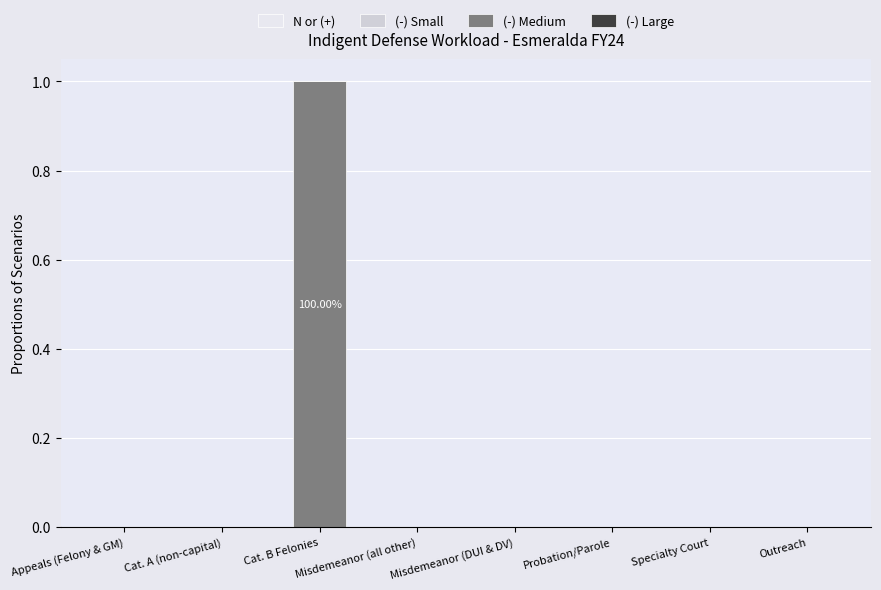

Which category has the highest value across all series?

Cat. B Felonies